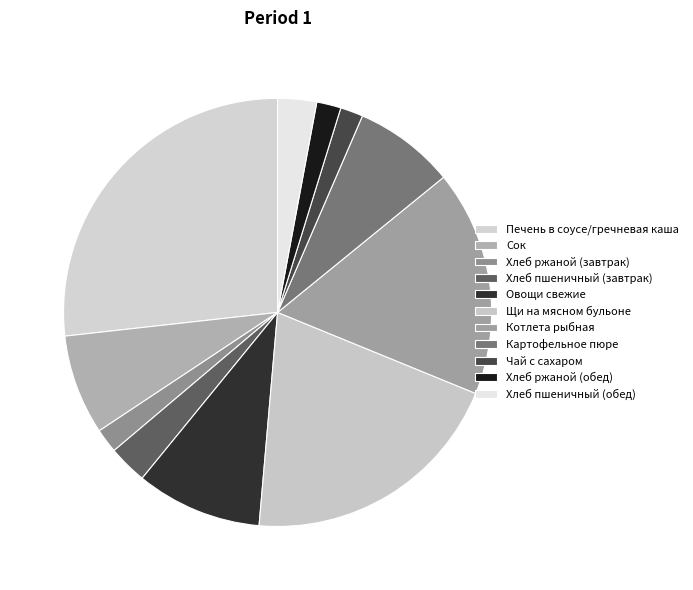

Which slice is the smallest?

Чай с сахаром